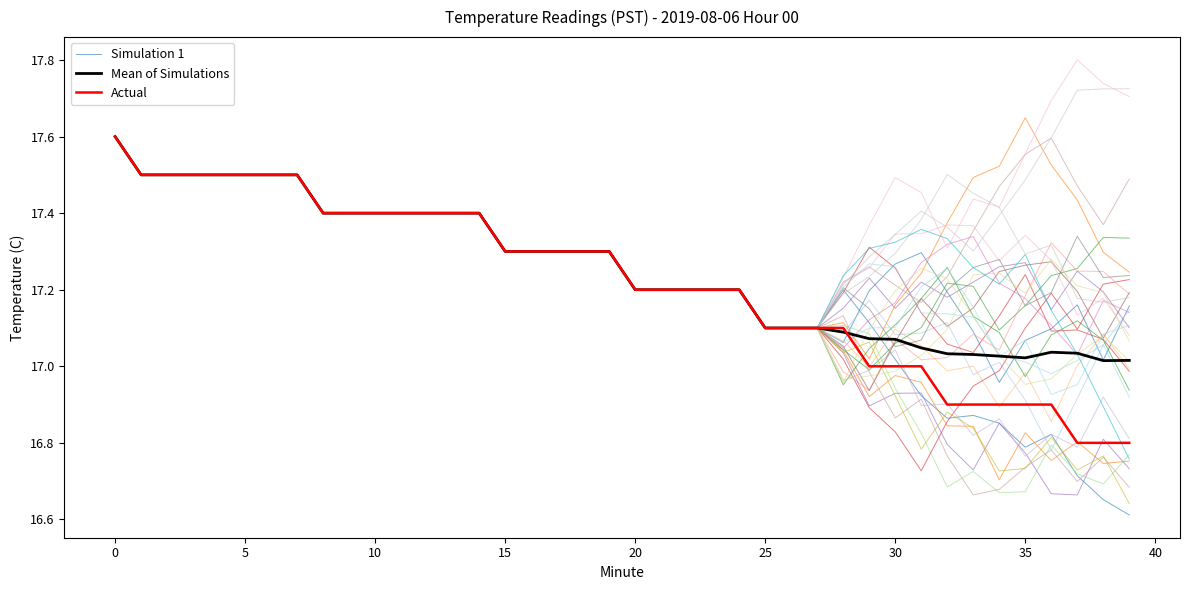

True or false: Simulation 1 and Actual cross at least once.

True